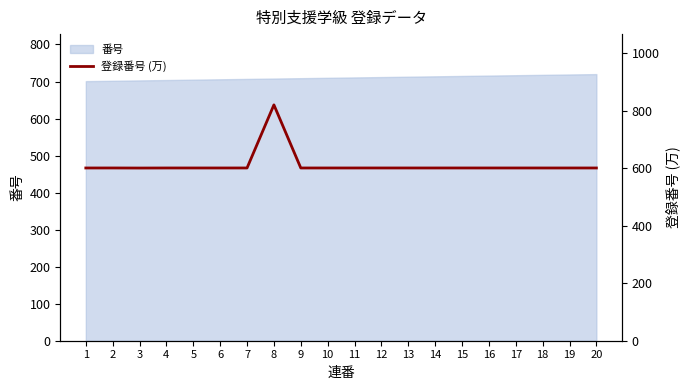

What is the value of the 8th point from the left?

820.1